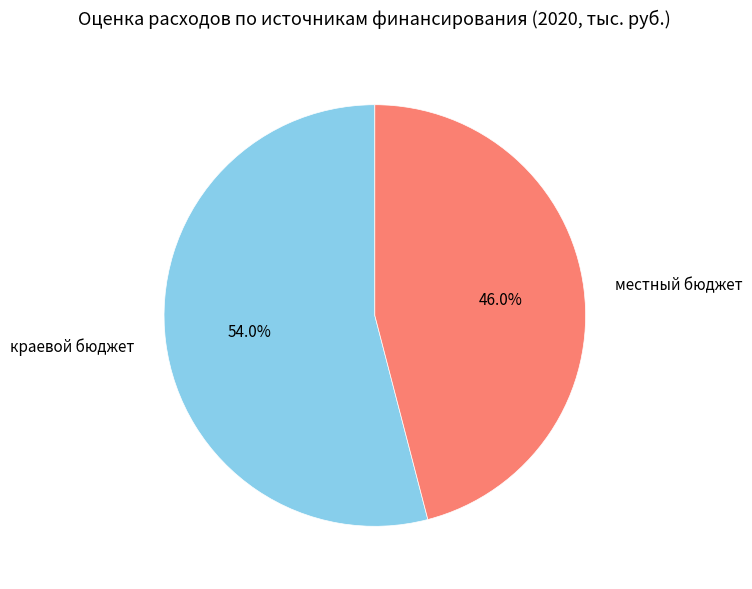

True or false: местный бюджет accounts for 46% of the total.

True